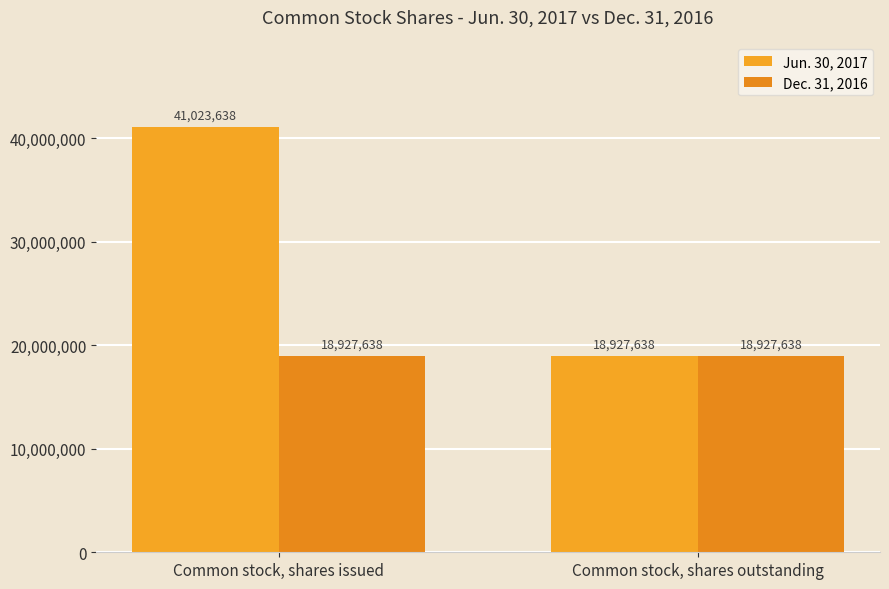

How many distinct data groups are displayed?

2